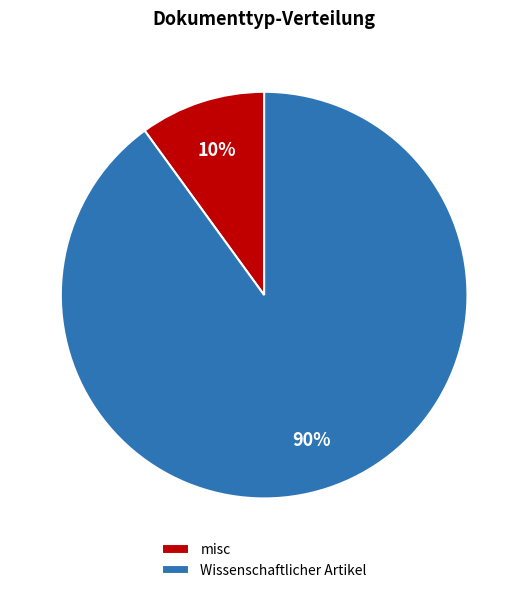

What is the largest slice in the pie chart?

Wissenschaftlicher Artikel